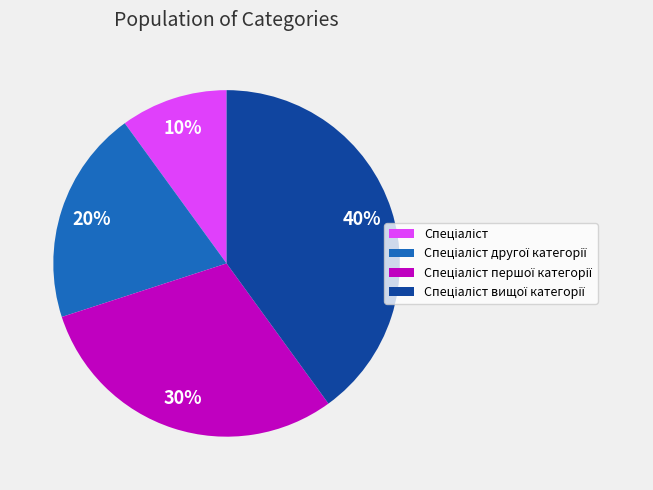

To the nearest percent, what is the difference between the largest and smallest slice percentages?

30%